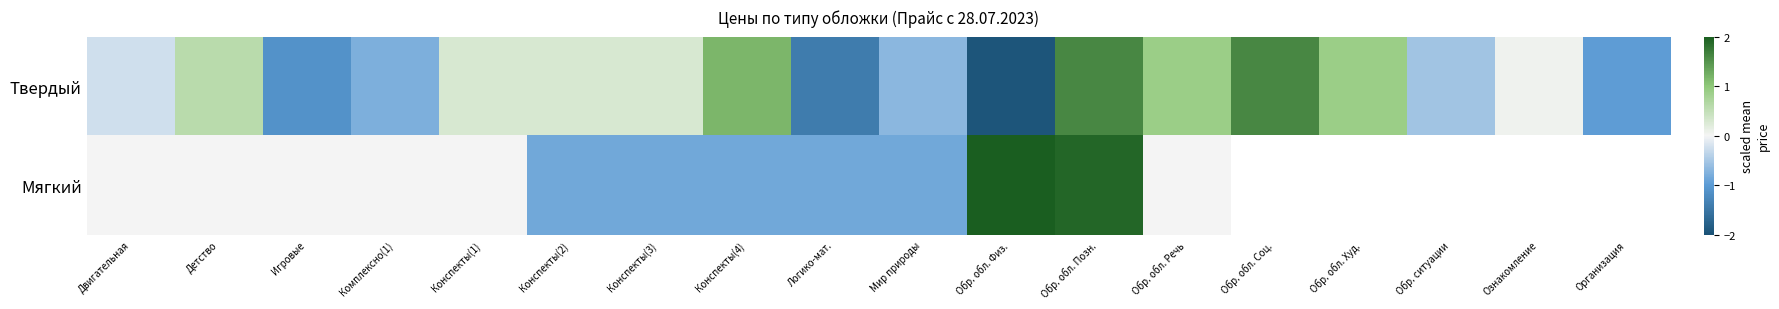

Which series has the largest range (max minus min)?

Твердый